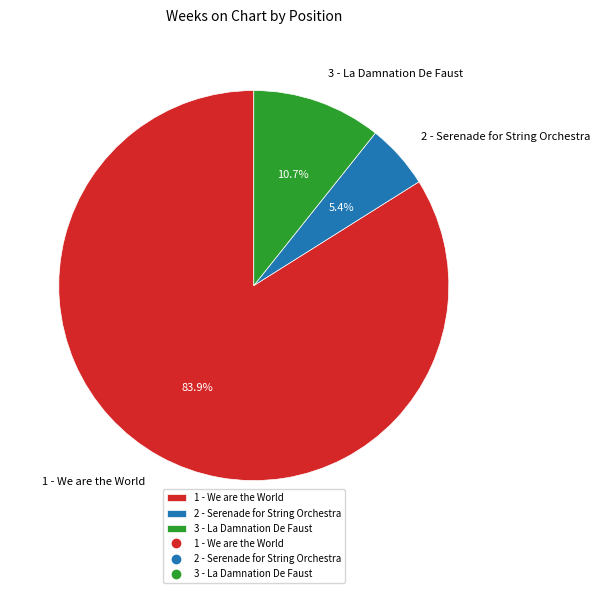

Count the number of slices in the pie.

3